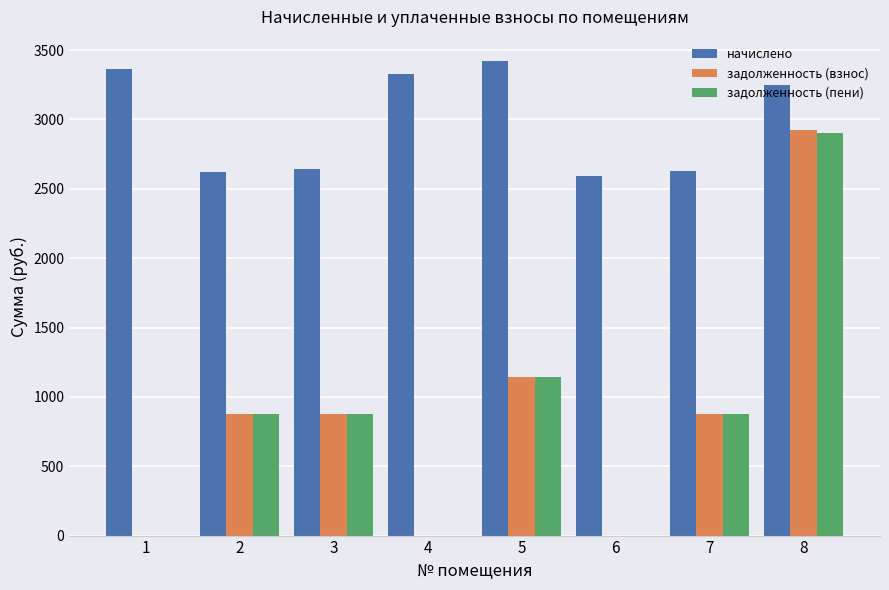

Which series has the largest total across all categories?

начислено